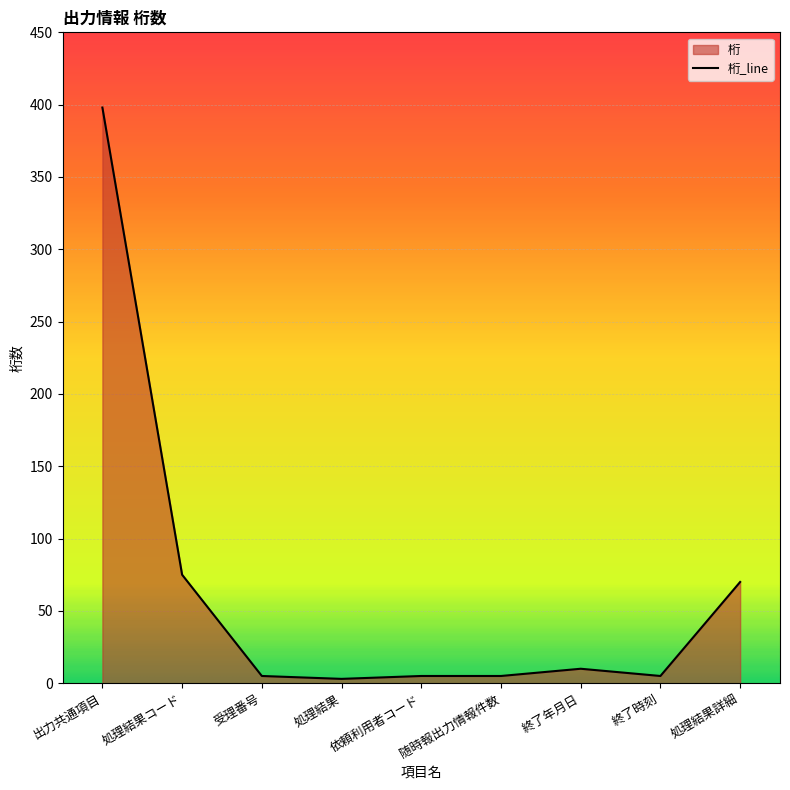

How many data points are less than 5?

1